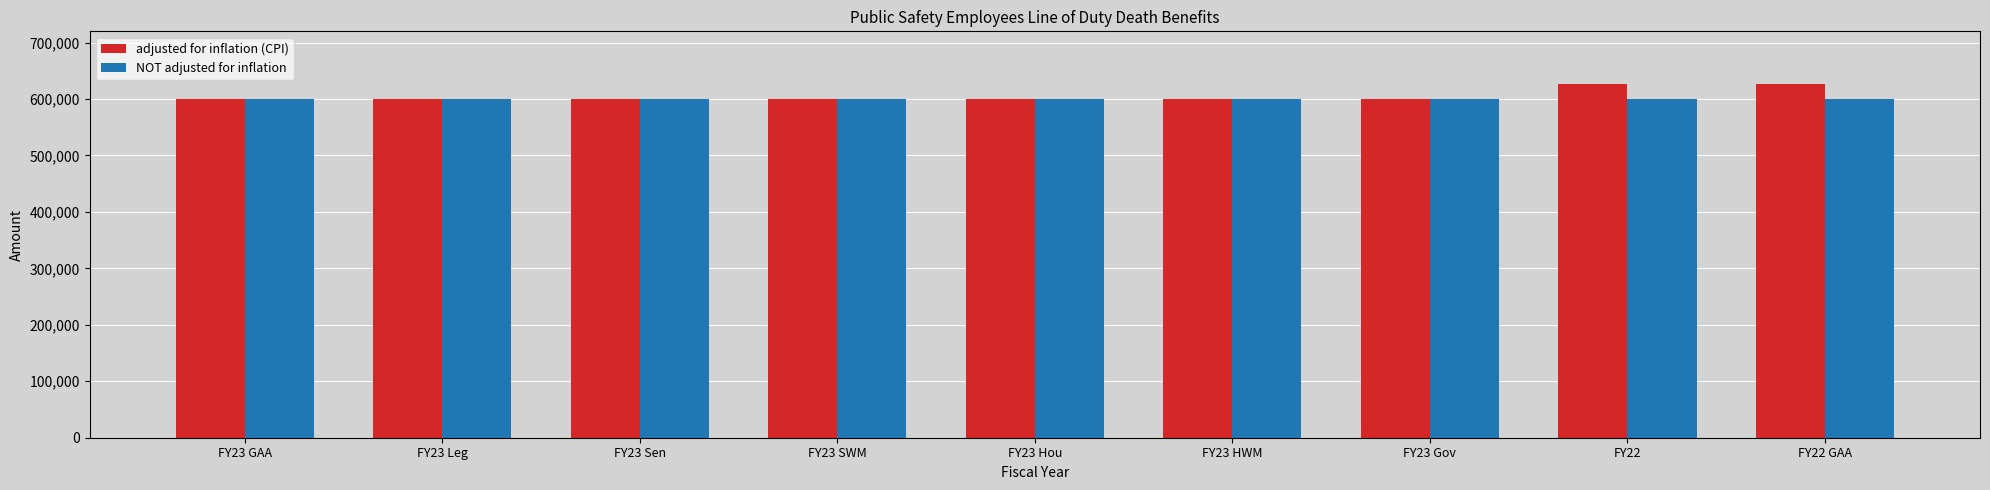

What value does the adjusted for inflation (CPI) series have at FY23 HWM, to the nearest 10?

600000